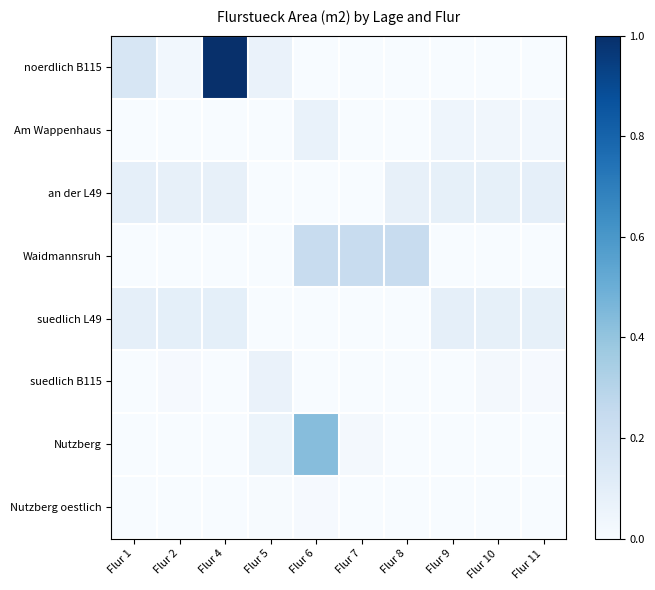

Which label corresponds to the largest value in the chart?

Flur 4